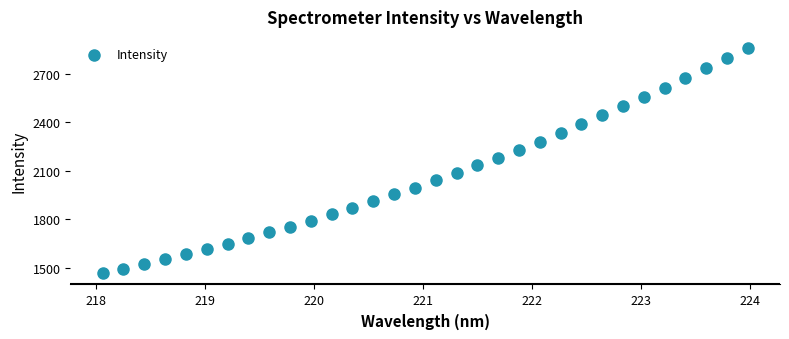

What is the range of Y values (max minus min)?

1391.7